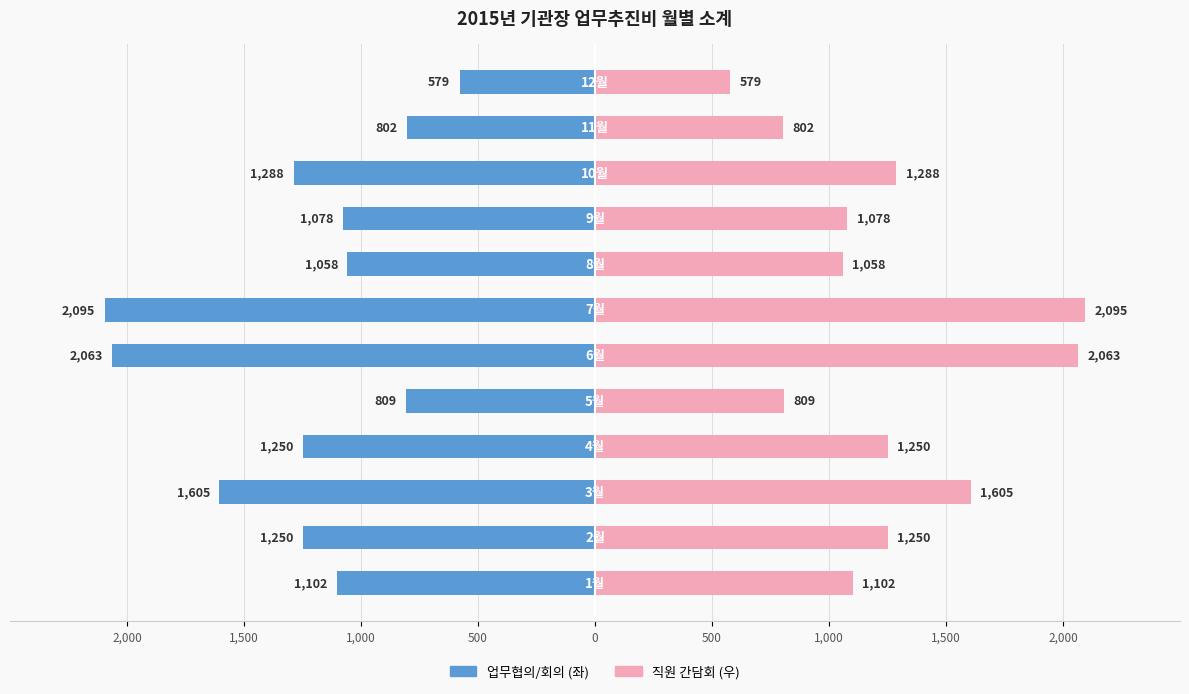

What is the average value of the 직원 간담회 series?

1248